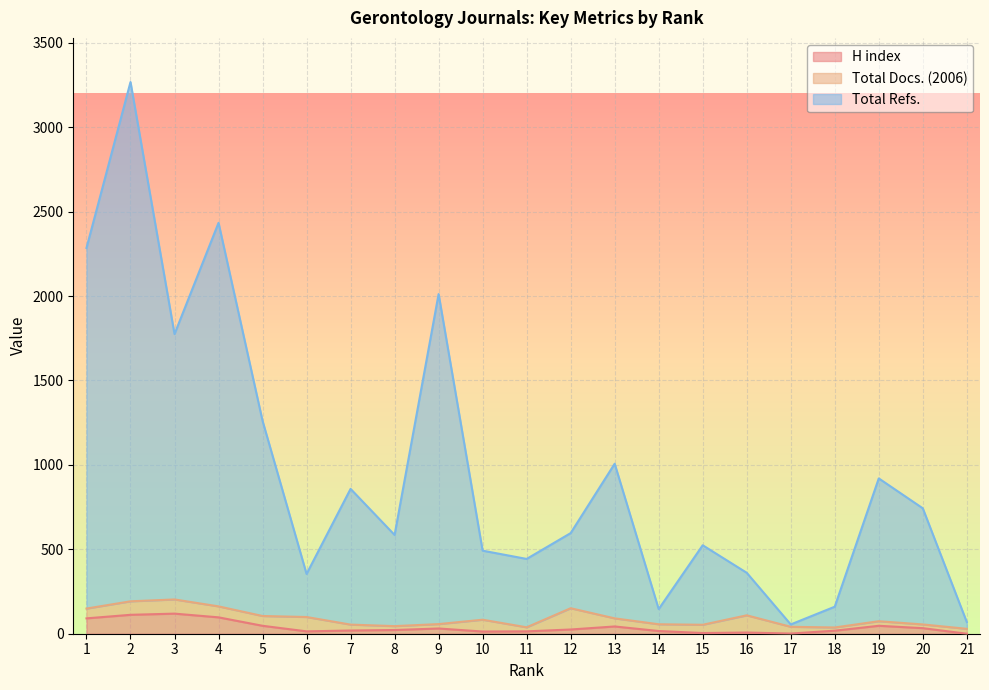

What is the average value of the Total Refs. series?

969